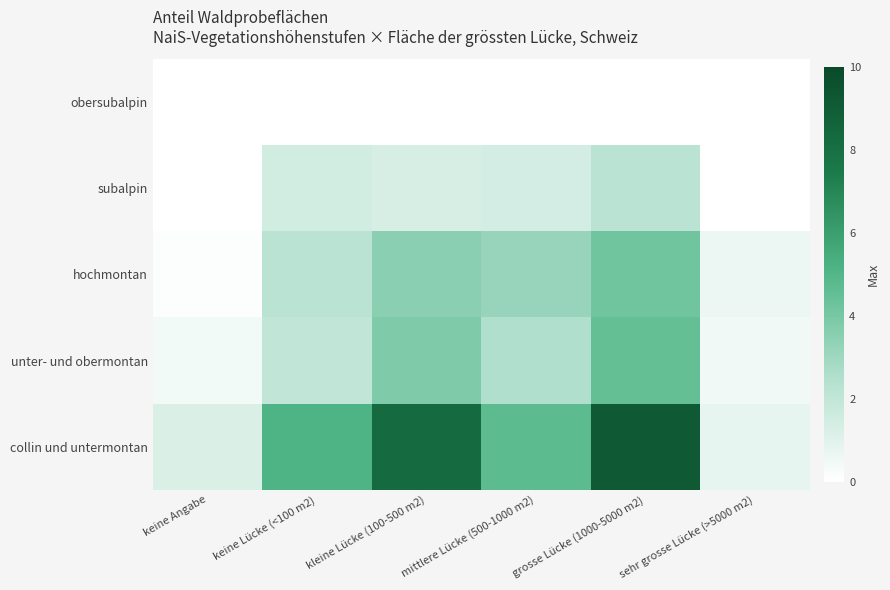

What is the spread (max minus min) of values at mittlere Lücke (500-1000 m2)?

4.7